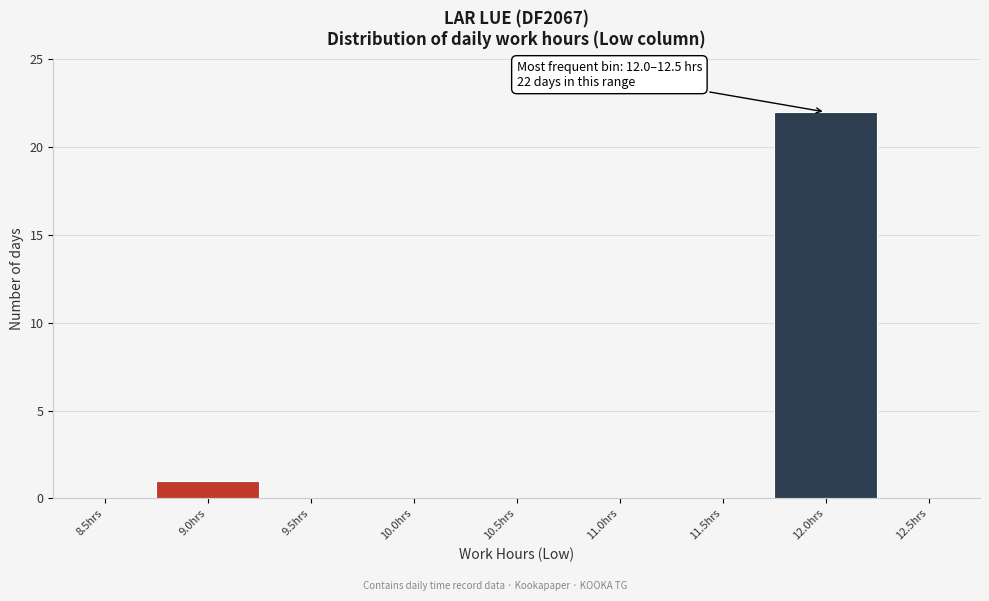

Reading left to right, what are all the values shown in this chart?

8.5hrs=0	9.0hrs=1	9.5hrs=0	10.0hrs=0	10.5hrs=0	11.0hrs=0	11.5hrs=0	12.0hrs=22	12.5hrs=0